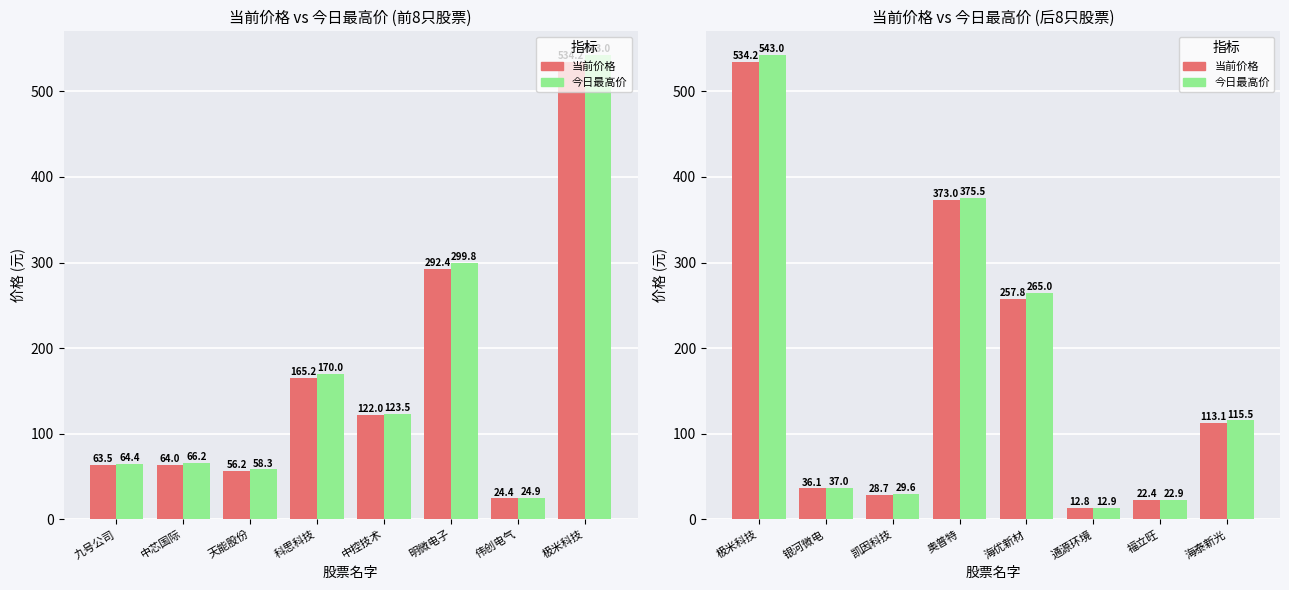

How many values in the 今日最高价 series exceed 115?

4